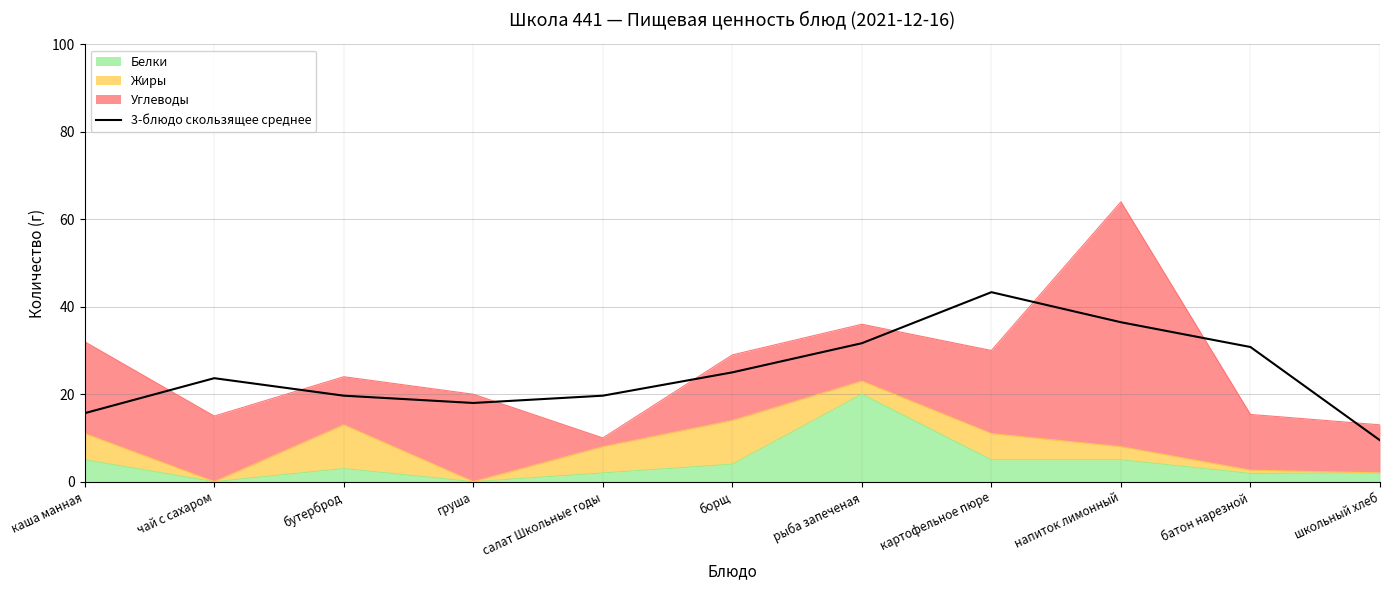

What is the value of the 10th point from the left?

30.8